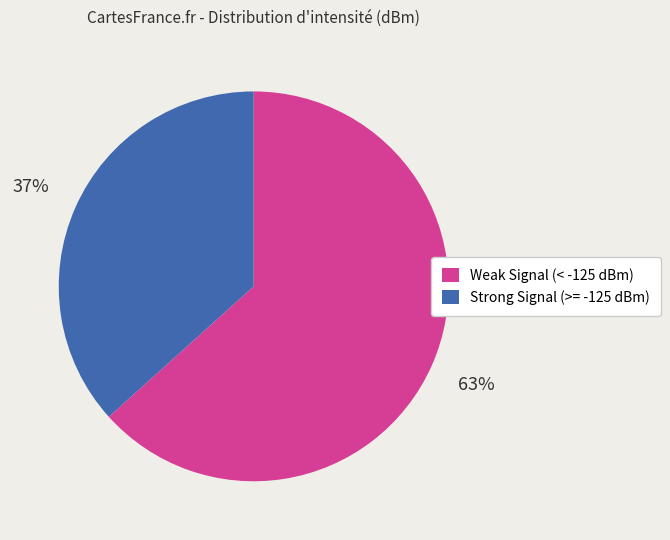

To the nearest percent, what is the average slice percentage?

50%